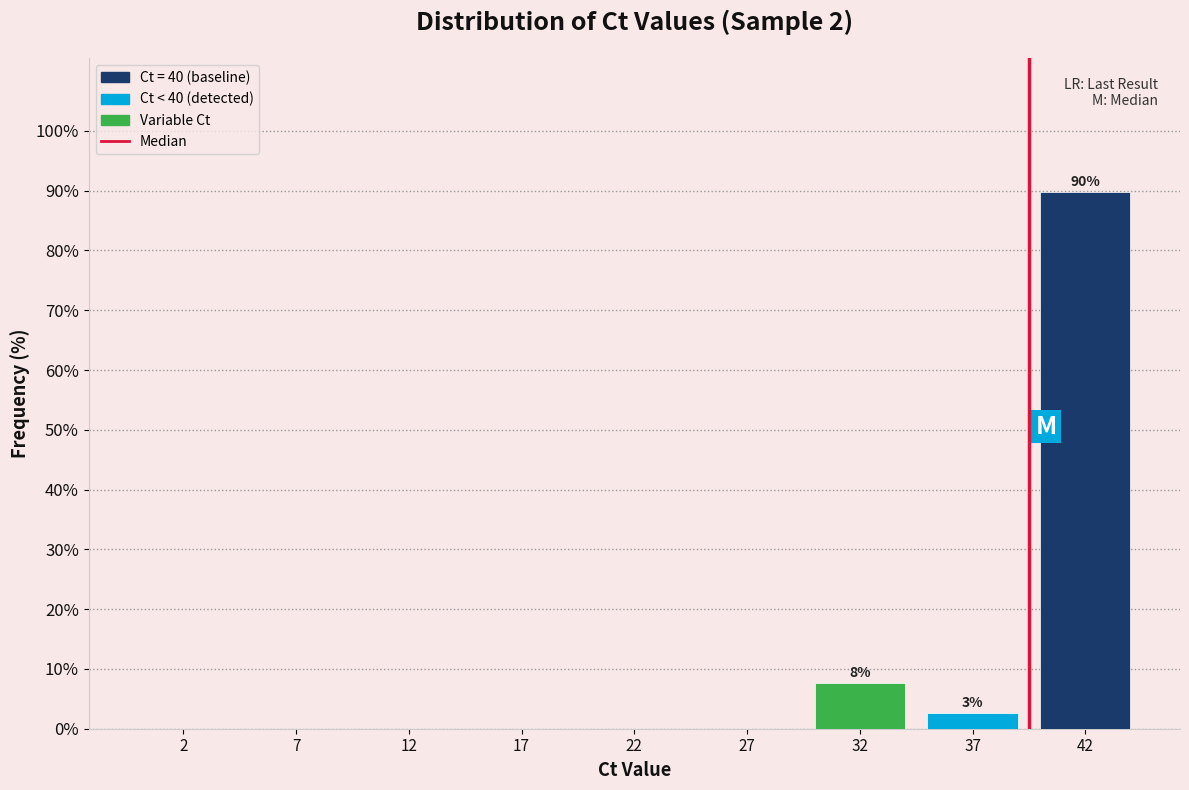

Reading right to left, list all the values displayed in this chart.

42=89.7	37=2.6	32=7.7	27=0.0	22=0.0	17=0.0	12=0.0	7=0.0	2=0.0